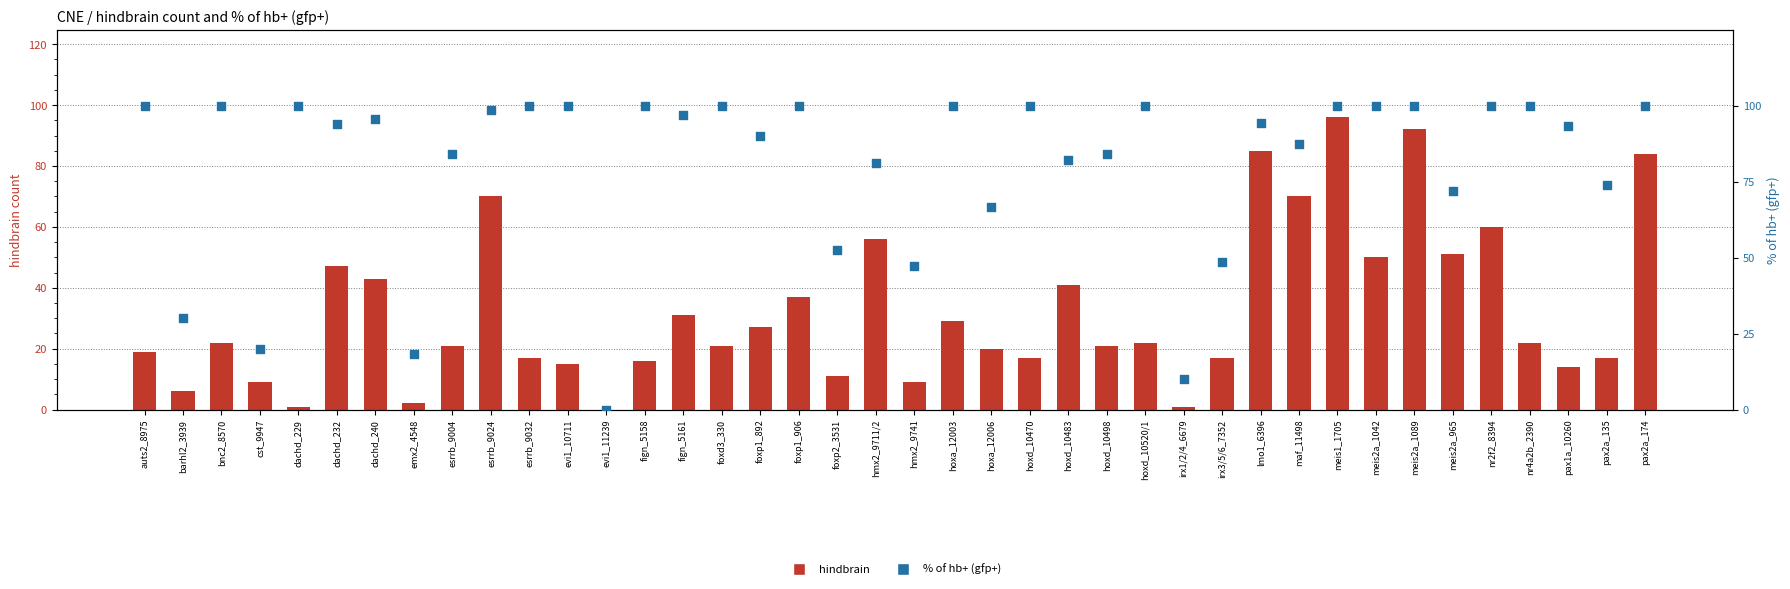

Is the value of hindbrain at hoxd_10483 greater than the value of % of hb+ (gfp+) at hoxd_10520/1?

No